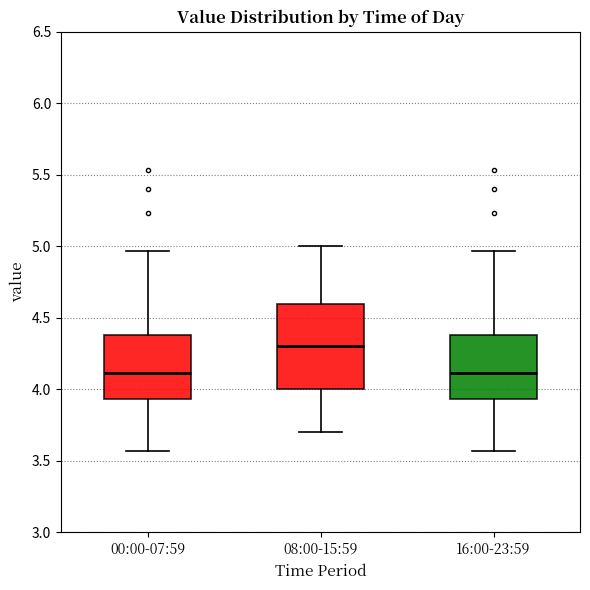

Where does the upper whisker of the box for 08:00-15:59 end on the y-axis? The values are not printed on the chart, so give them approximately, as read against the axis.

5.00